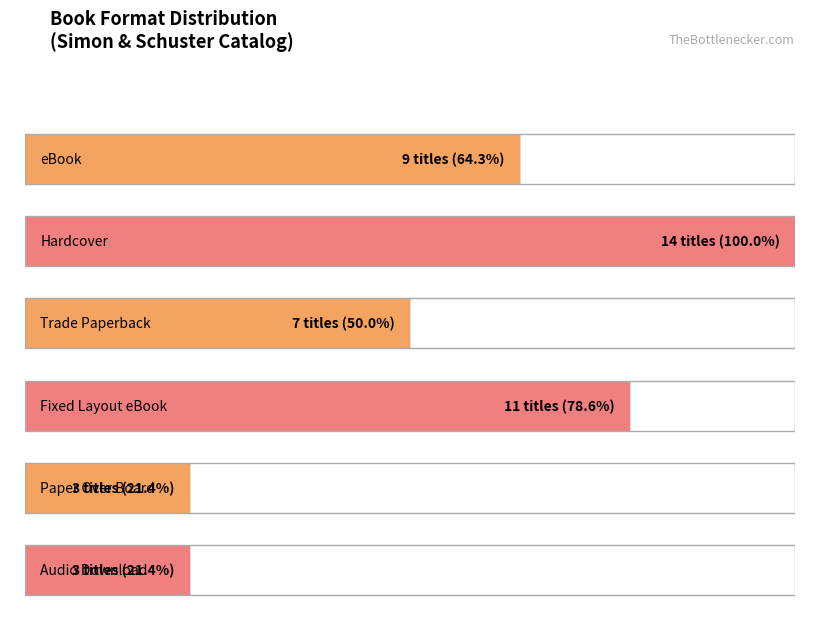

What is the label of the 2nd bar from the left?

Hardcover